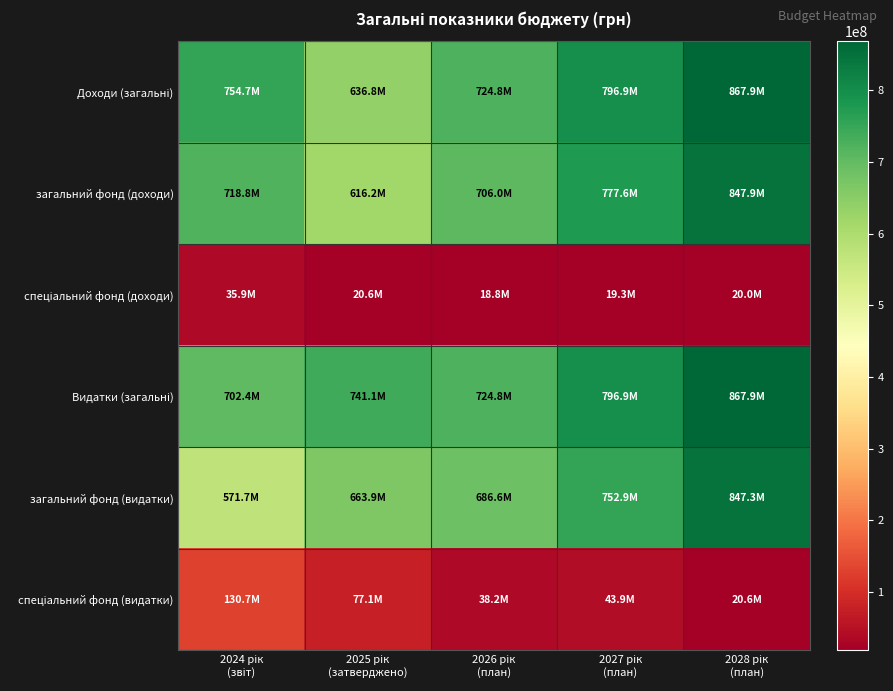

Which series has the largest total across all categories?

Видатки (загальні)